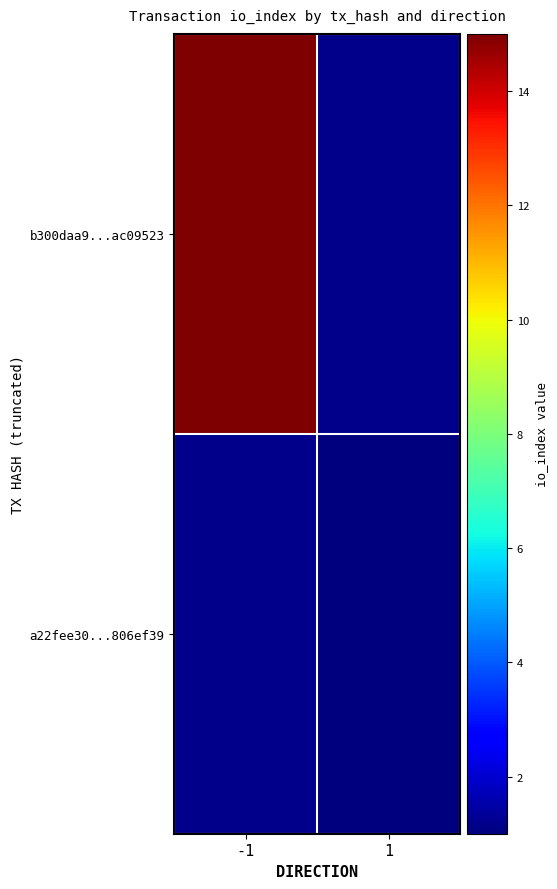

Rank the categories by a22fee30...806ef39 value from highest to lowest.

-1, 1